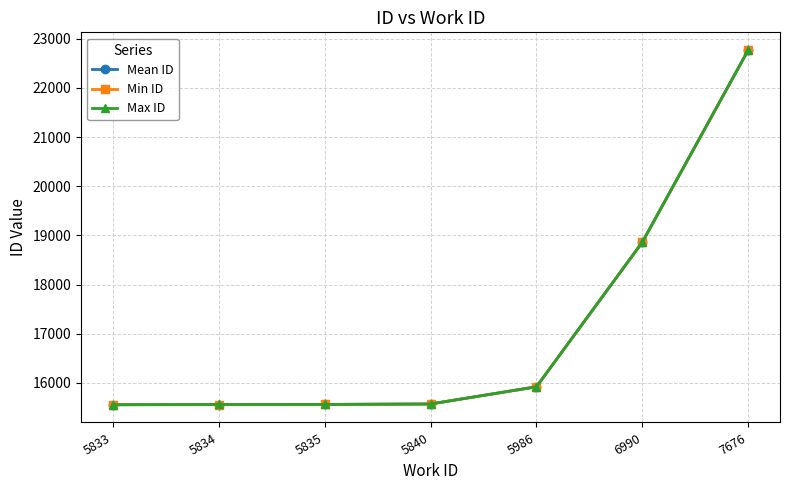

Where is Min ID nearest to the value 19162?

6990